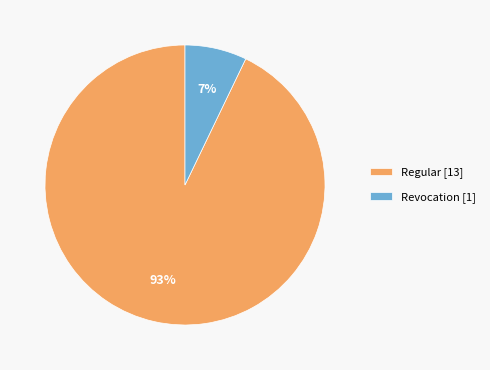

Which has a higher value, Revocation or Regular?

Regular